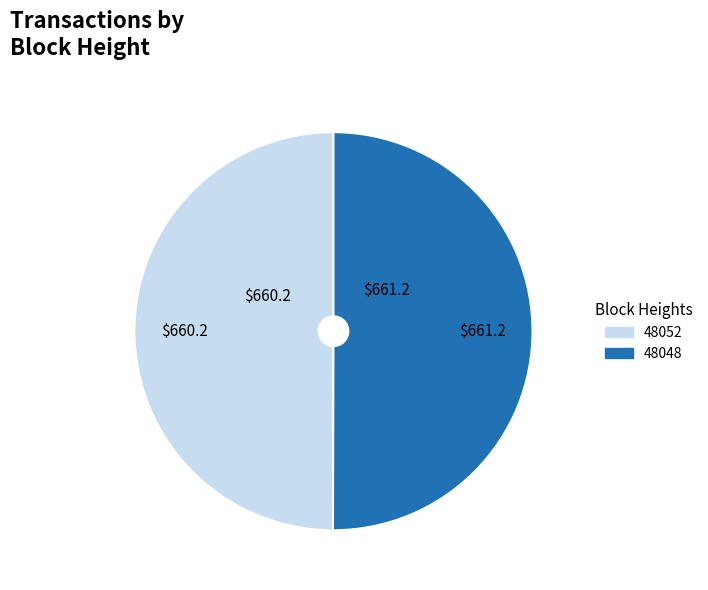

True or false: 48052 accounts for 50% of the total.

True